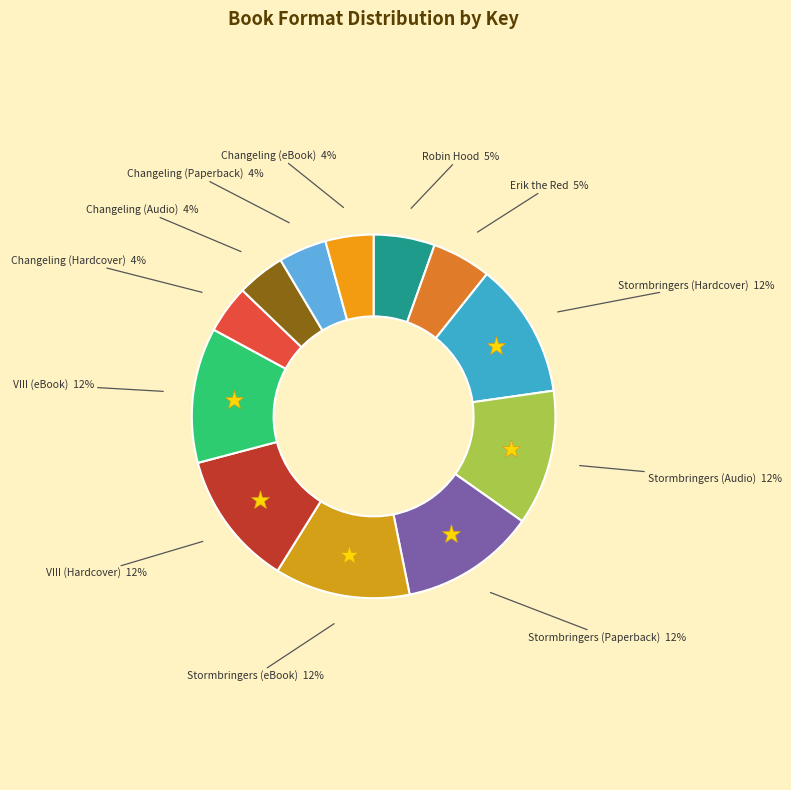

Do VIII (eBook) and VIII (Hardcover) together represent more than half of the pie?

No